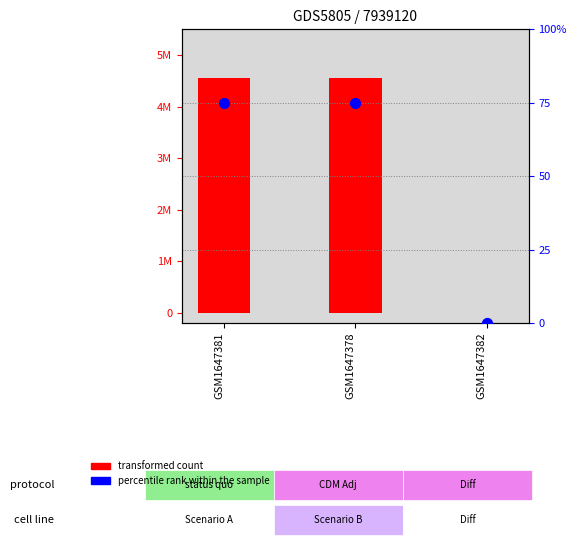

What are all the series names shown in the legend?

transformed count, percentile rank within the sample